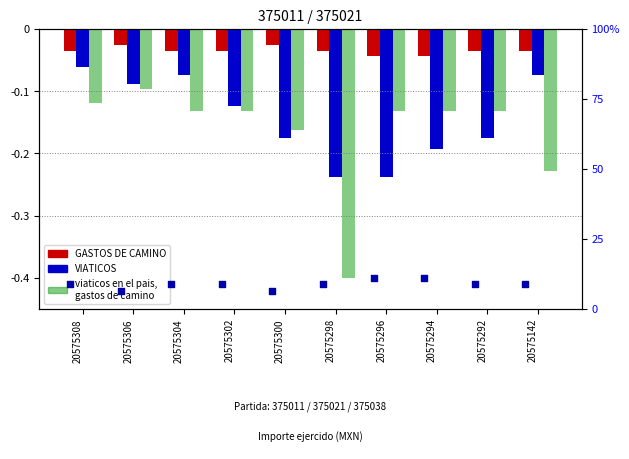

Is the value of VIATICOS at 20575298 greater than the value of GASTOS DE CAMINO at 20575302?

No